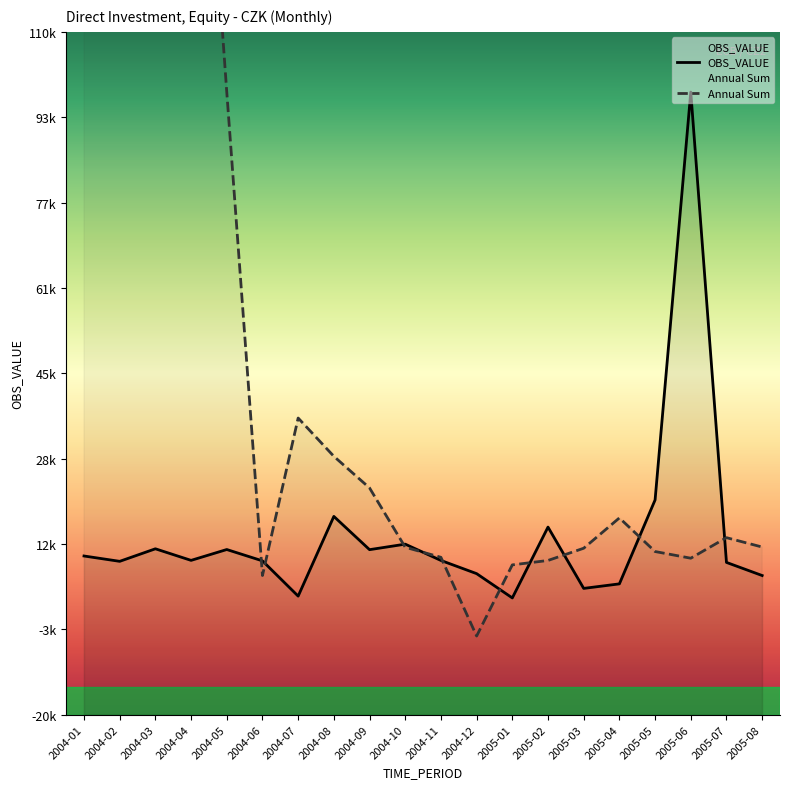

The value of OBS_VALUE at 2004-11 is 9359. True or false?

True